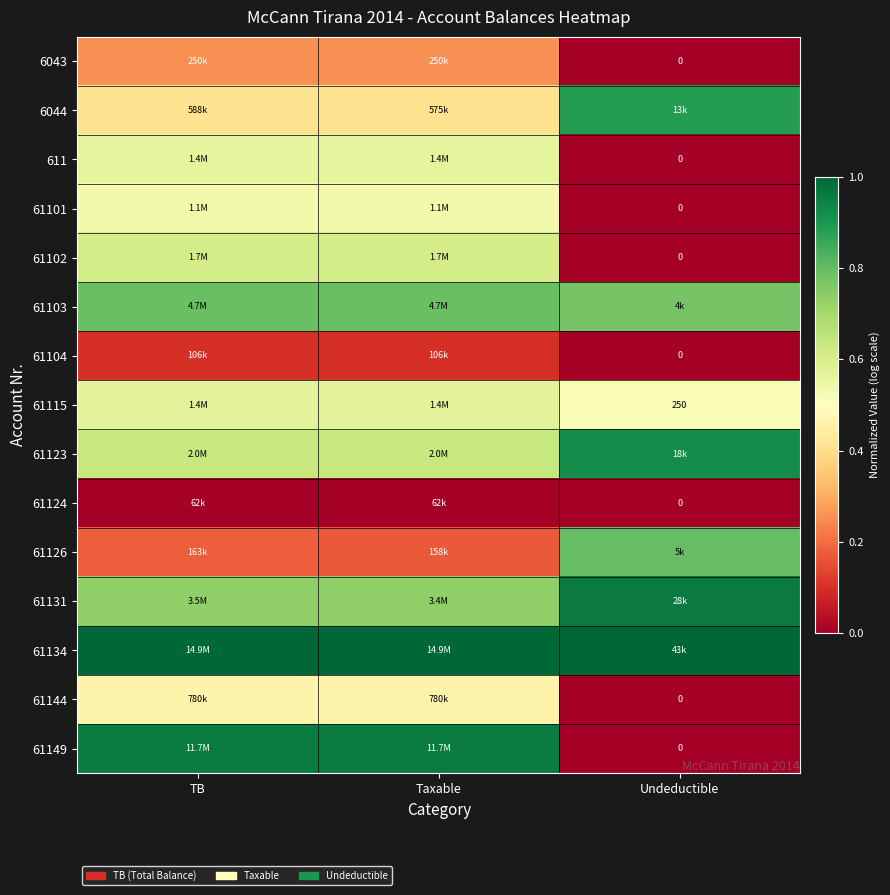

Where is 61103 nearest to the value 0?

Undeductible